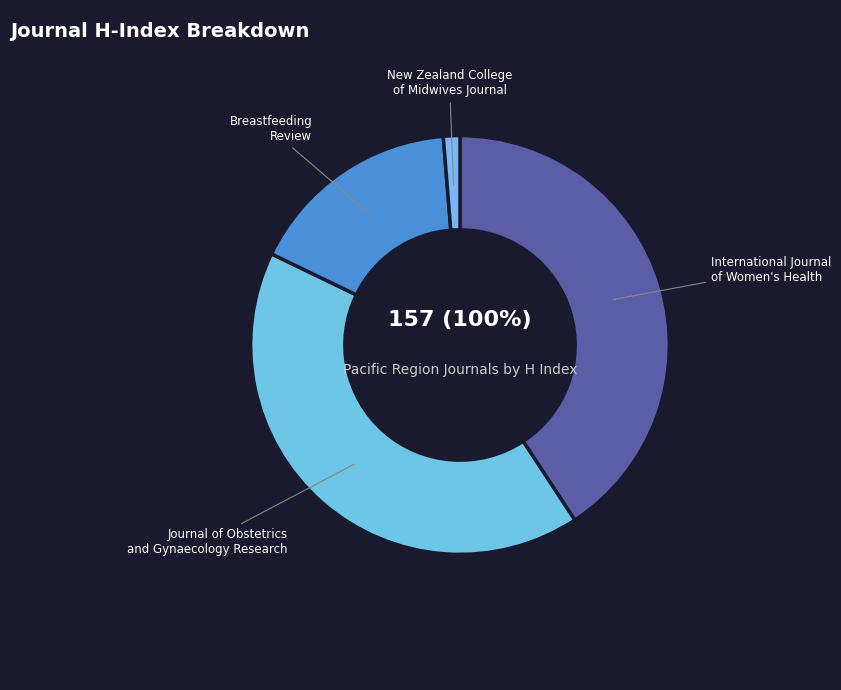

How many slices are in this pie chart?

4